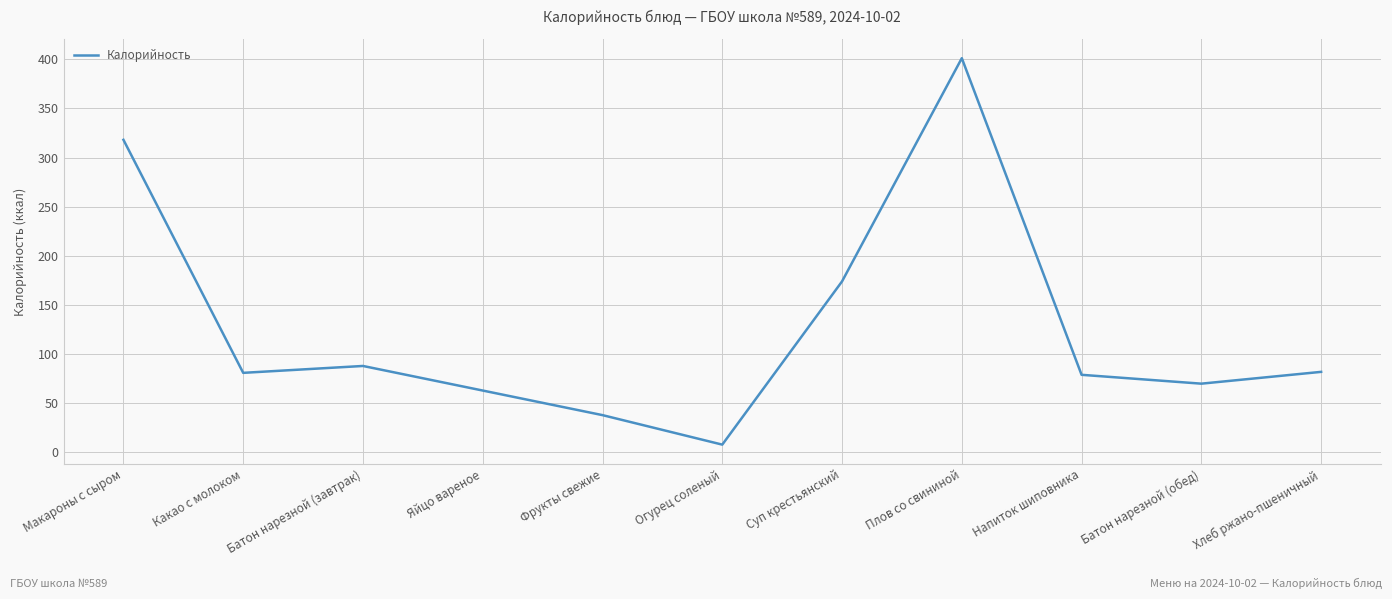

Which label corresponds to the largest value in the chart?

Плов со свининой